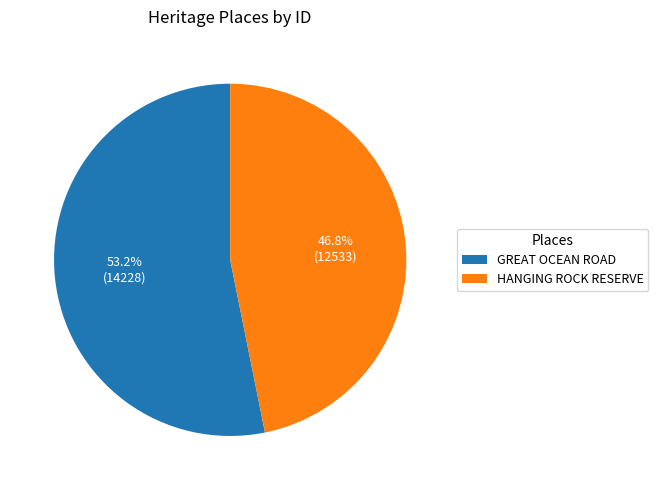

The GREAT OCEAN ROAD slice represents 53% of the pie. True or false?

True